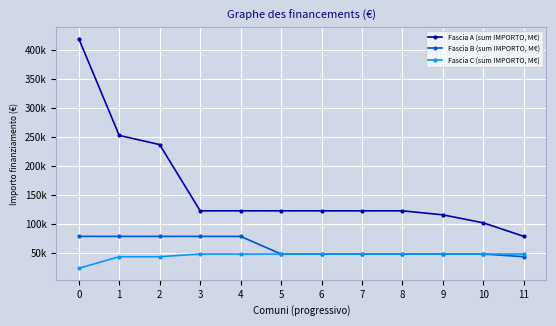

What are all the series names shown in the legend?

Fascia A (sum IMPORTO, M€), Fascia B (sum IMPORTO, M€), Fascia C (sum IMPORTO, M€)